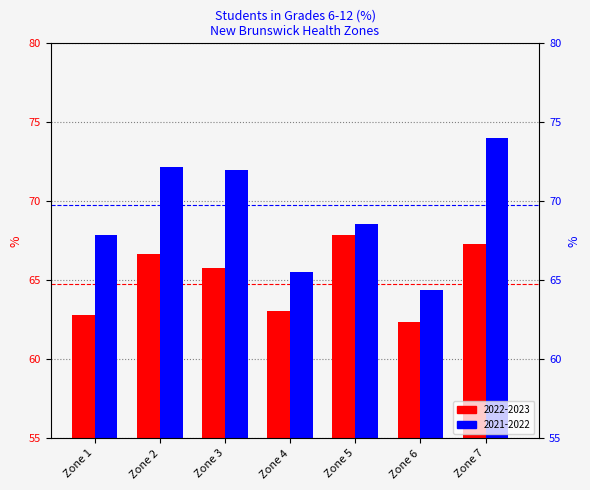

Reading left to right, what are all the values shown in this chart?

2022-2023: 62.8	66.6	65.8	63.0	67.9	62.4	67.3
2021-2022: 67.9	72.2	72.0	65.6	68.6	64.4	74.0